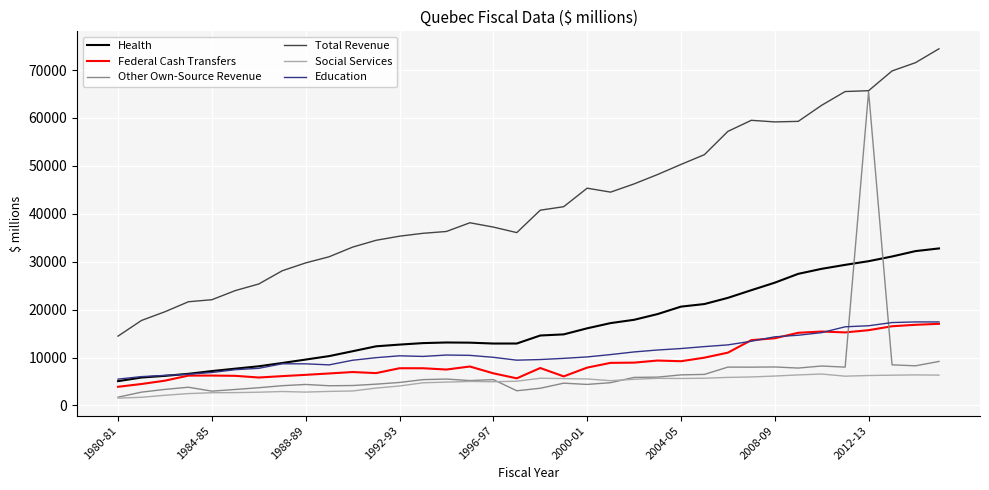

What is the lowest value of the Education series?

5499.0